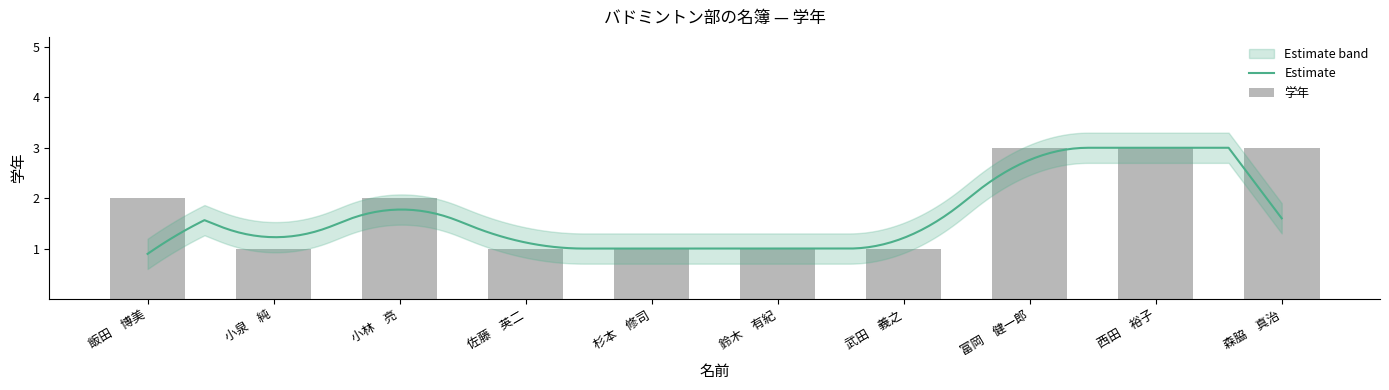

At which category does the chart reach its peak across all series?

富岡　健一郎